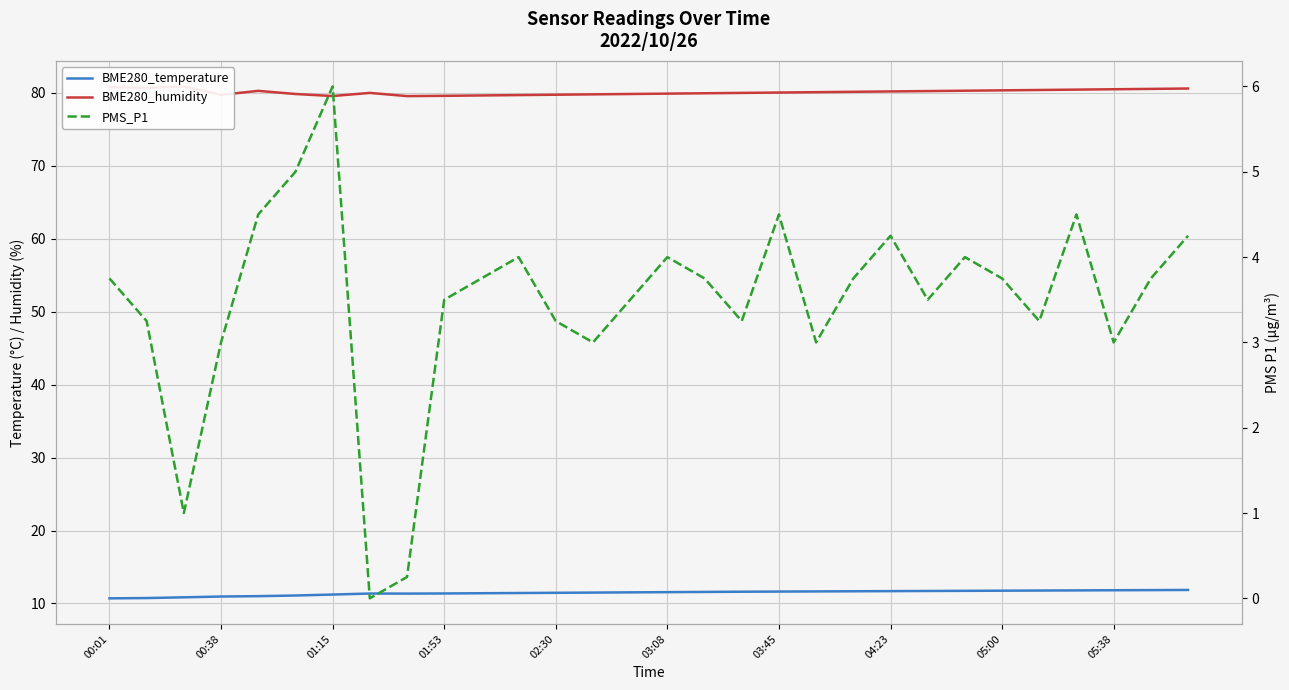

What is the difference between the highest and lowest values at 05:38?

77.5